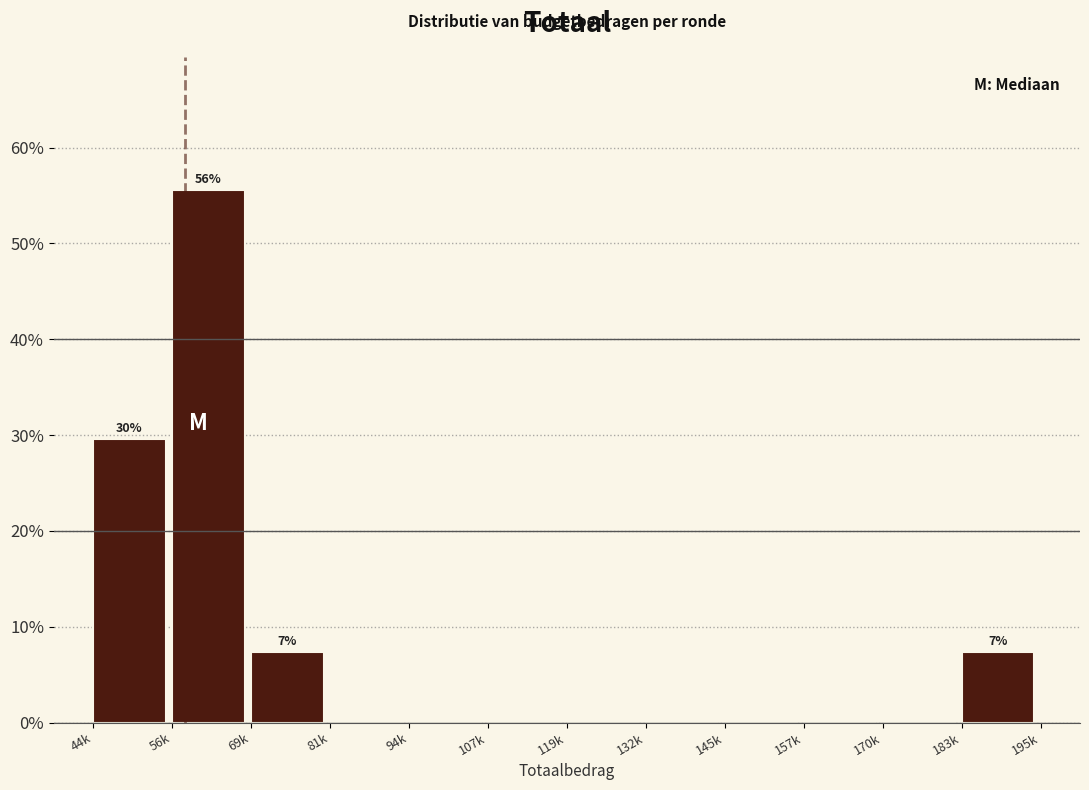

Reading left to right, transcribe all the data shown in this chart.

44k=29.6	56k=55.6	69k=7.4	81k=0.0	94k=0.0	107k=0.0	119k=0.0	132k=0.0	145k=0.0	157k=0.0	170k=0.0	183k=7.4